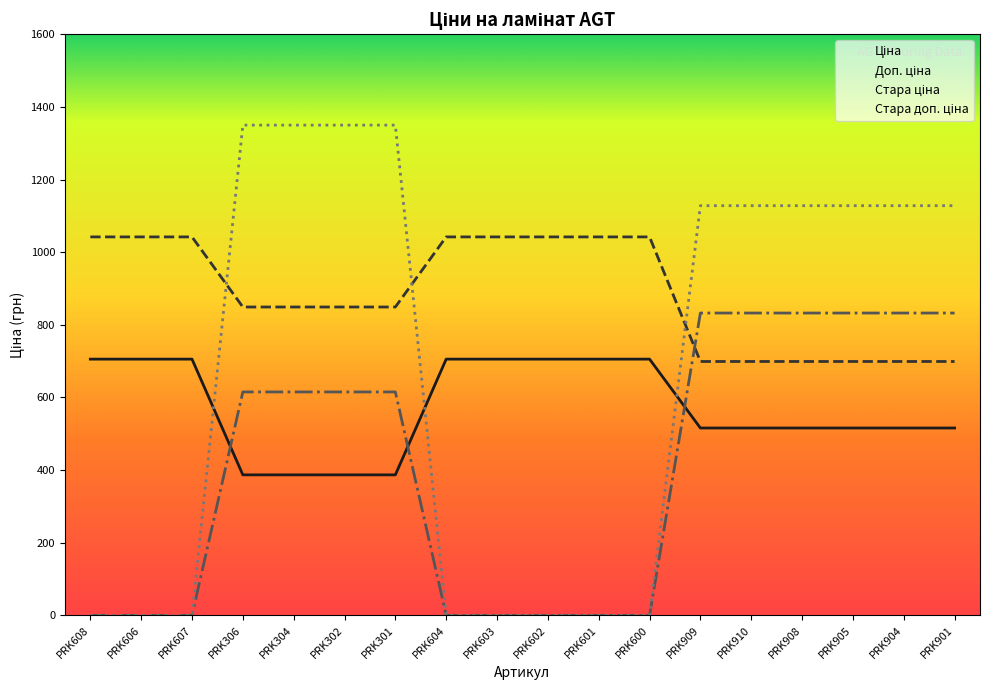

At which category is the sum across all series the highest?

PRK306